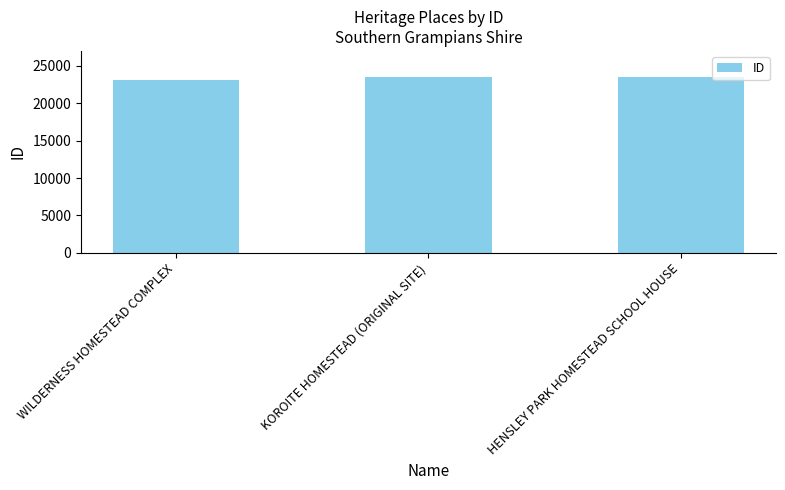

What is the value of the 2nd bar from the left?

23446